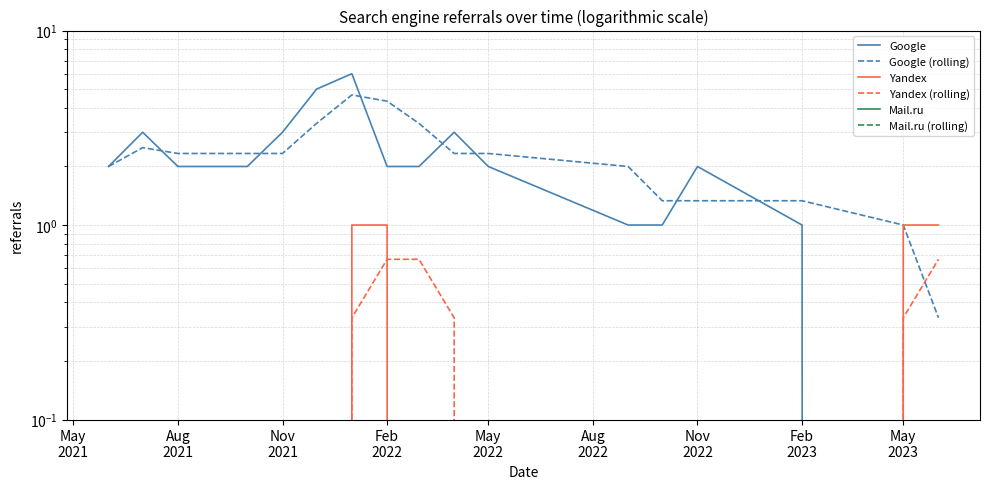

Which series has the largest range (max minus min)?

Google